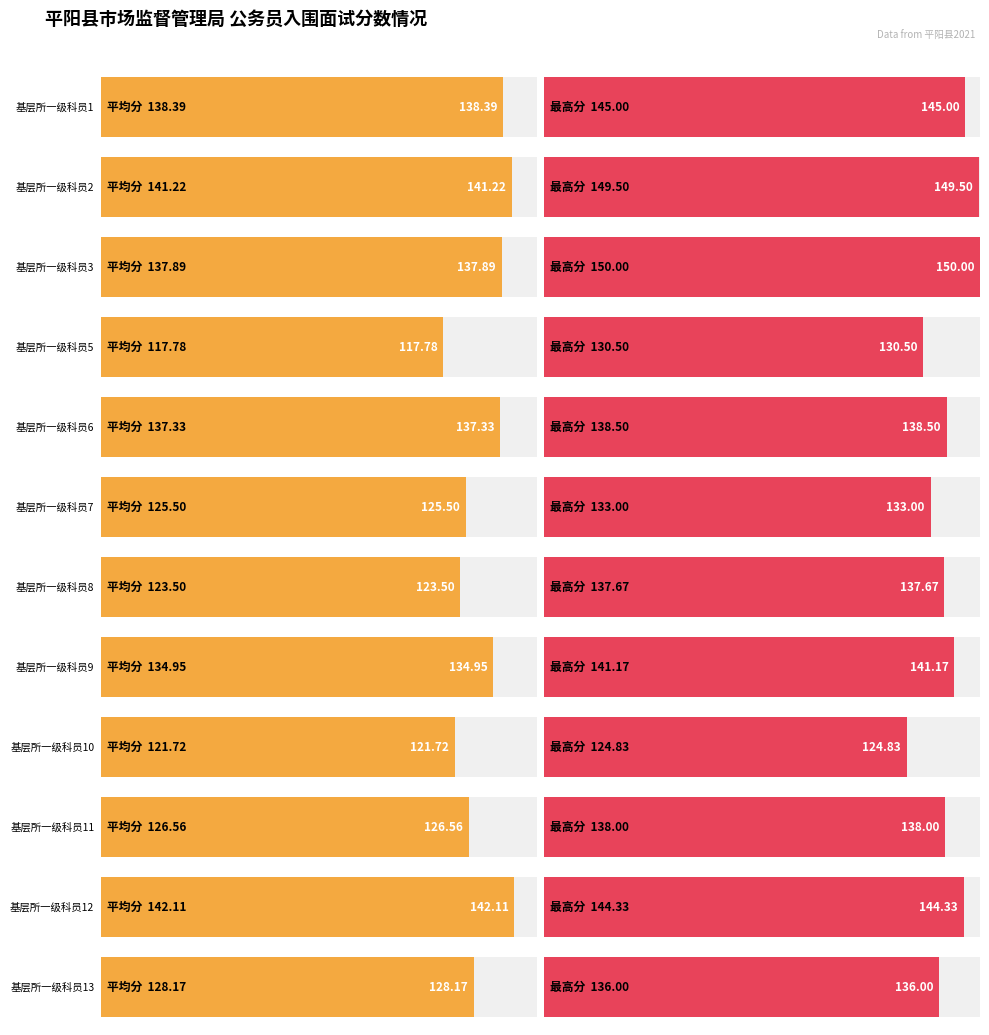

True or false: 最高分 has a value of 261.3 at 基层所一级科员2.

False